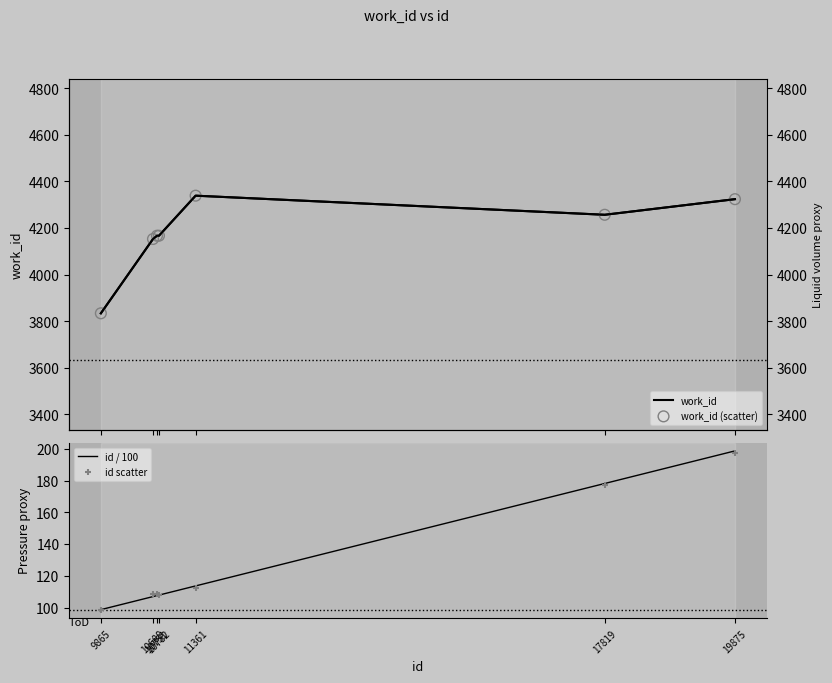

Which series reaches the maximum Y coordinate?

work_id